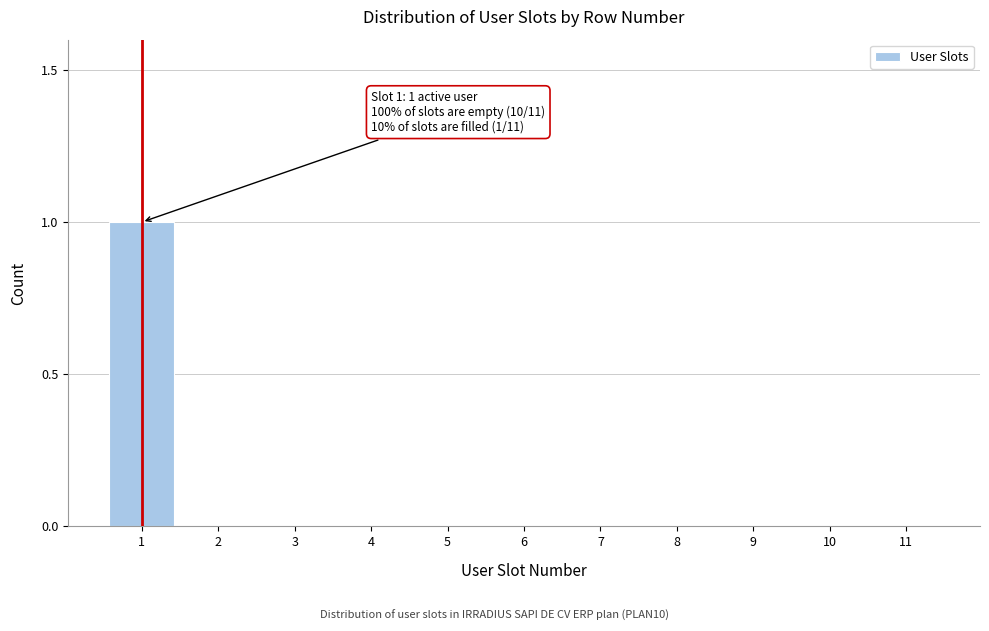

Reading left to right, transcribe all the data shown in this chart.

1=1	2=0	3=0	4=0	5=0	6=0	7=0	8=0	9=0	10=0	11=0